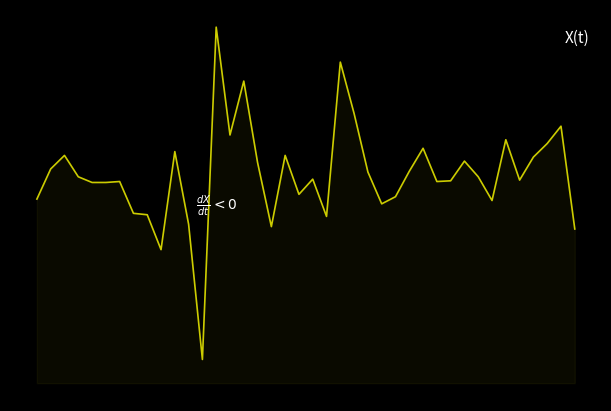

Where is the data nearest to the value -1?

19